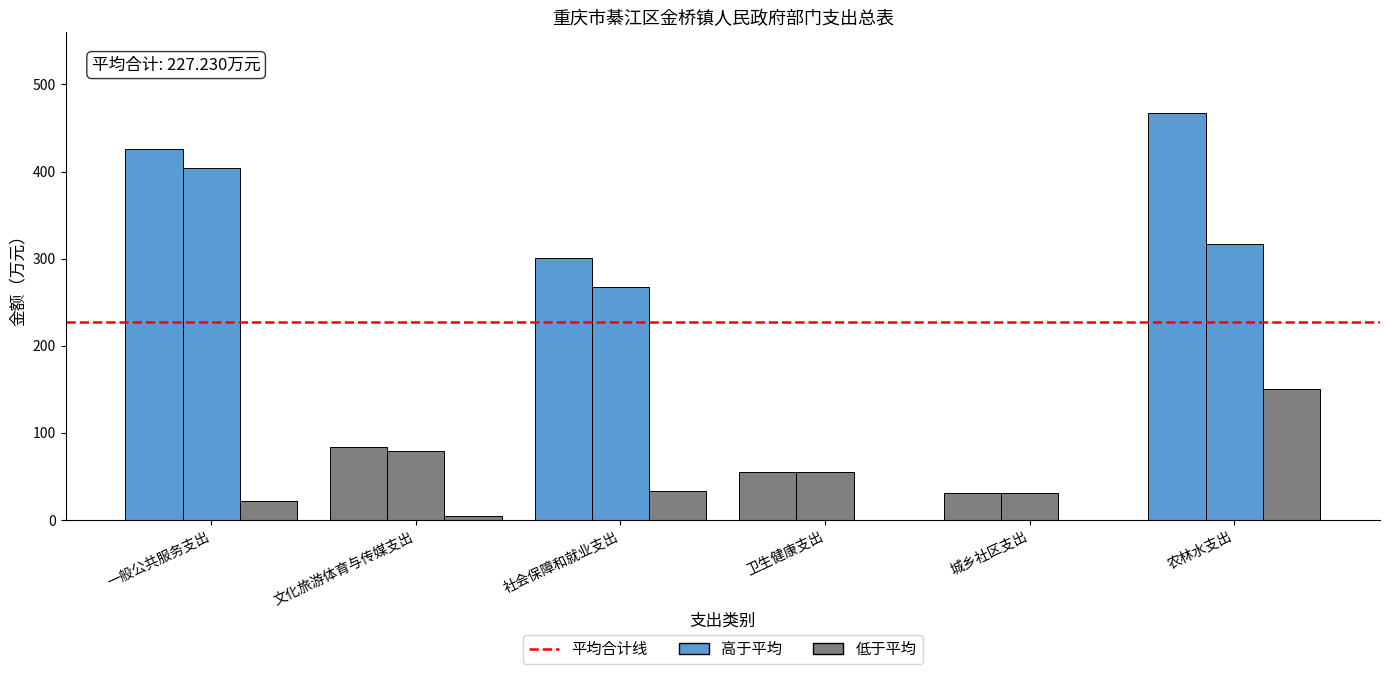

How many series are shown in this chart?

3